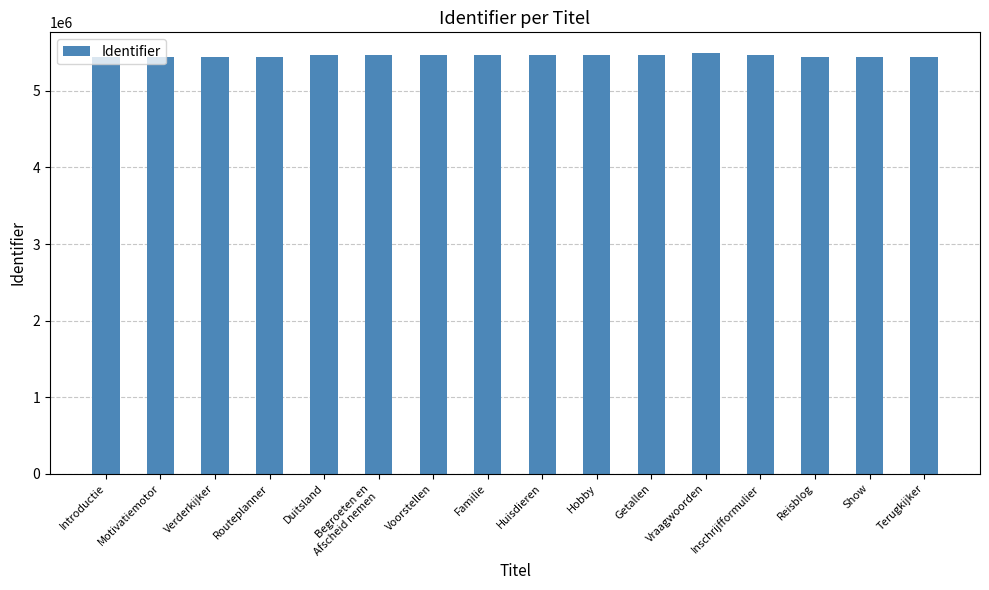

How many values are below 5475946?

8